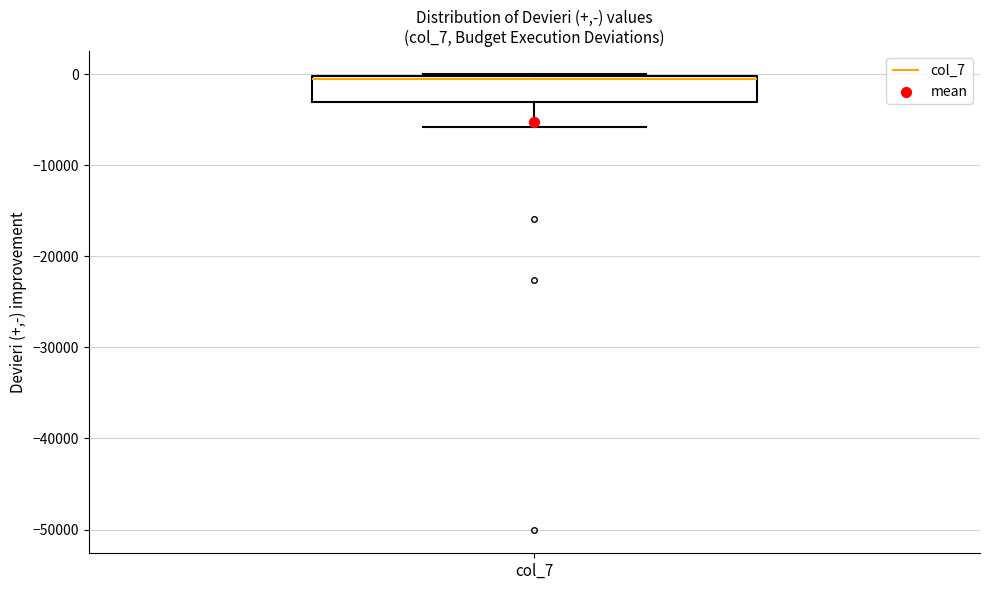

Read this box plot against the y-axis: the position of the median line, the range covered by the box, and the ends of both whiskers. The values are not printed on the chart, so give them approximately, as read against the axis.

median -1000, box -3000 to 0, whiskers -6000 to 0